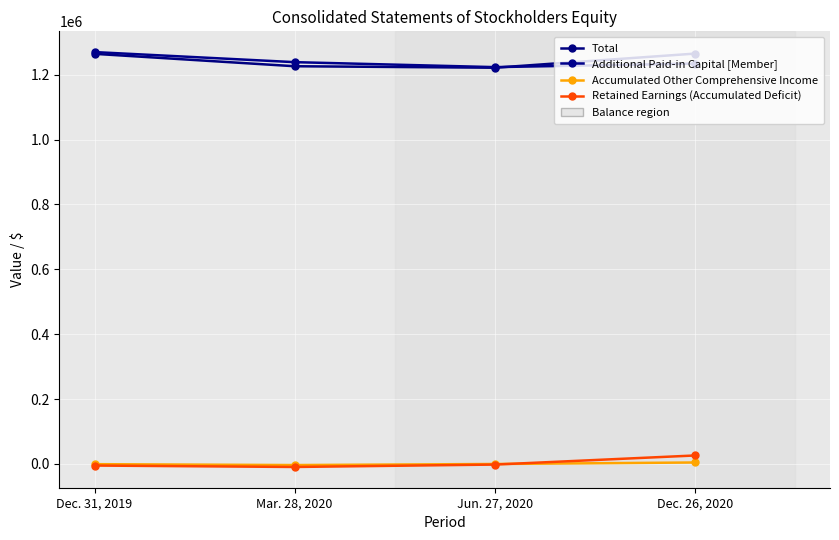

What is the sum of all Accumulated Other Comprehensive Income values?

550